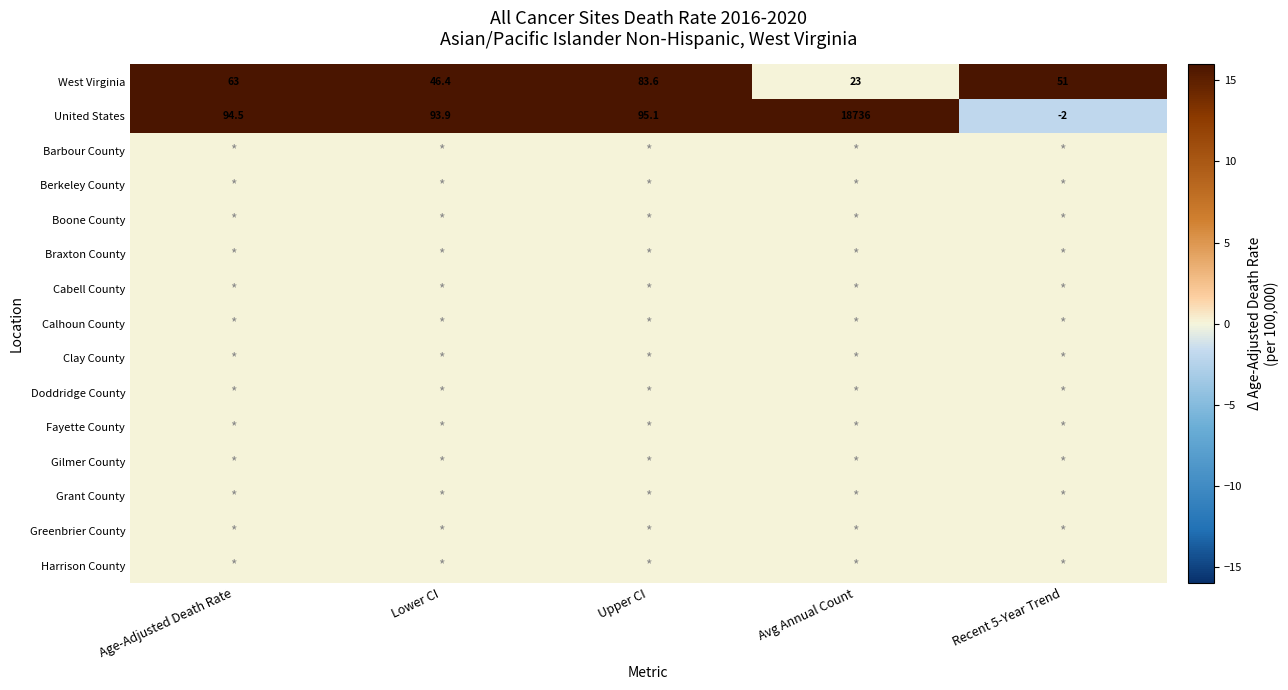

What is the lowest value of the West Virginia series?

23.0